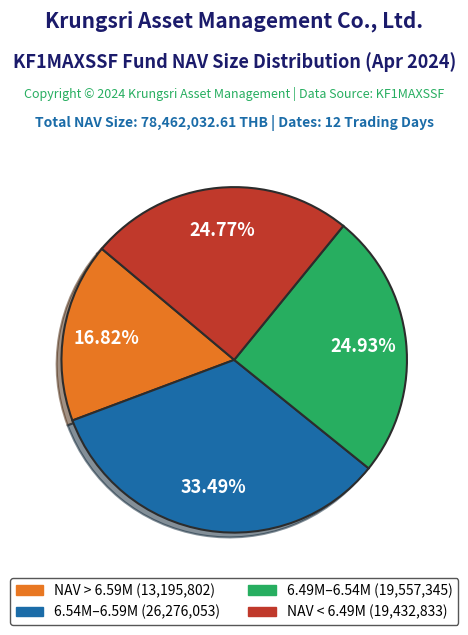

Is there a majority slice in this chart?

No